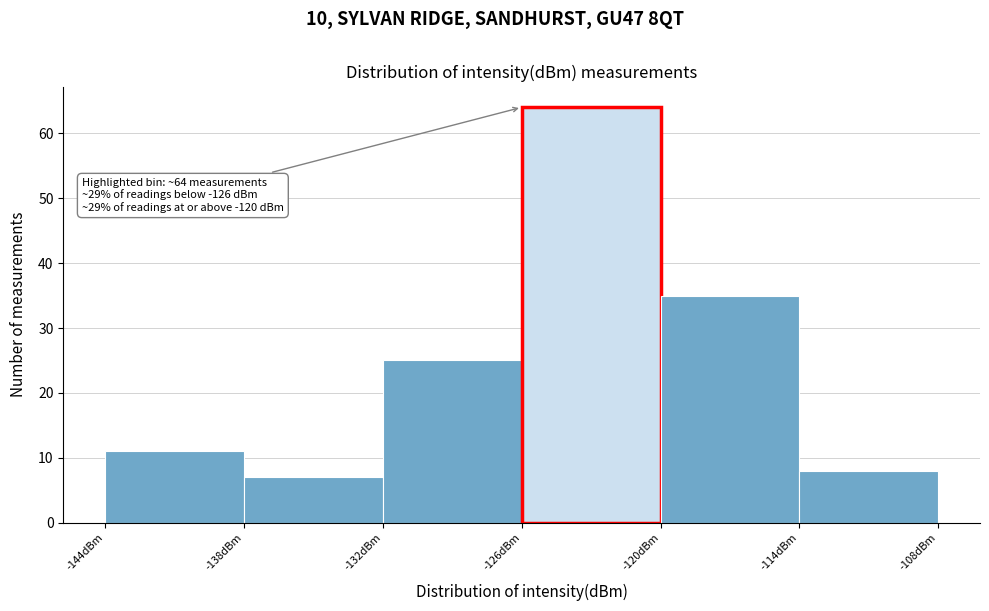

Over which range of the x-axis is the bar tallest?

-126 to -120